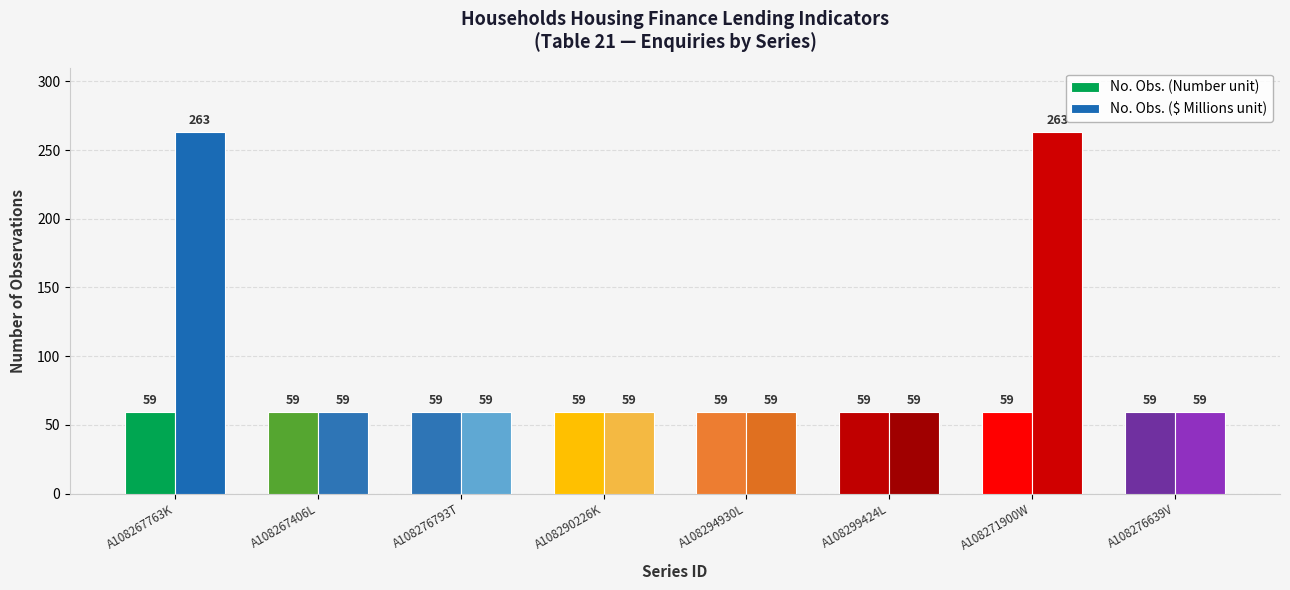

How many series are shown in this chart?

2